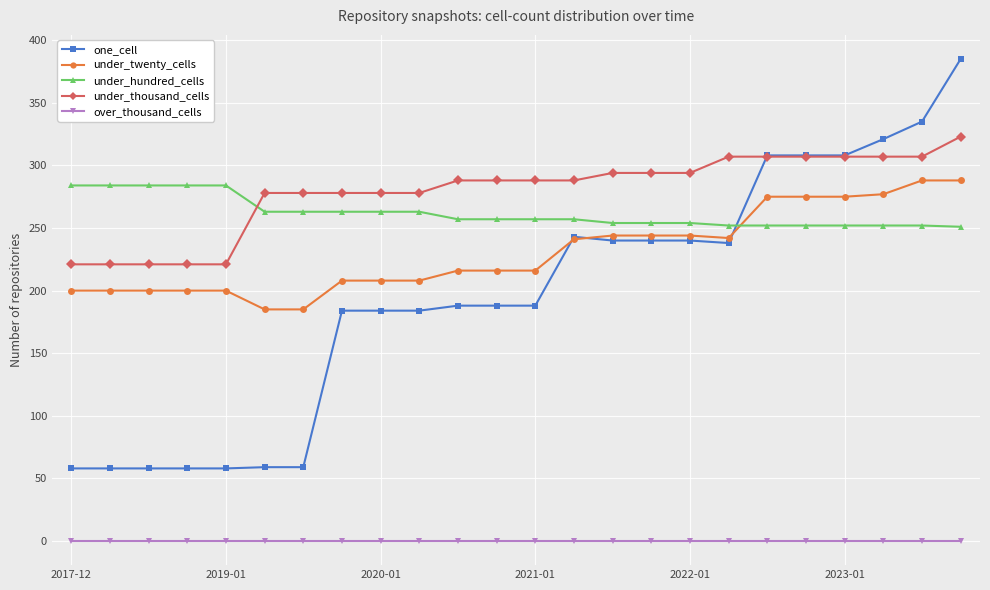

What is the difference between the second highest and minimum values in the under_twenty_cells series?

103